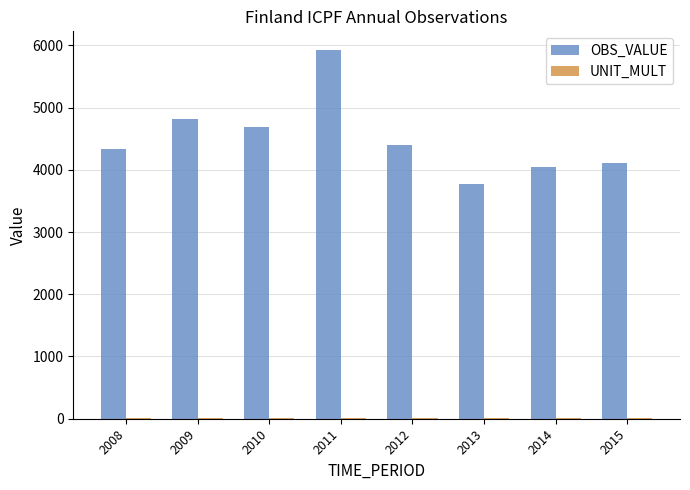

Which label corresponds to the largest value in the chart?

2011